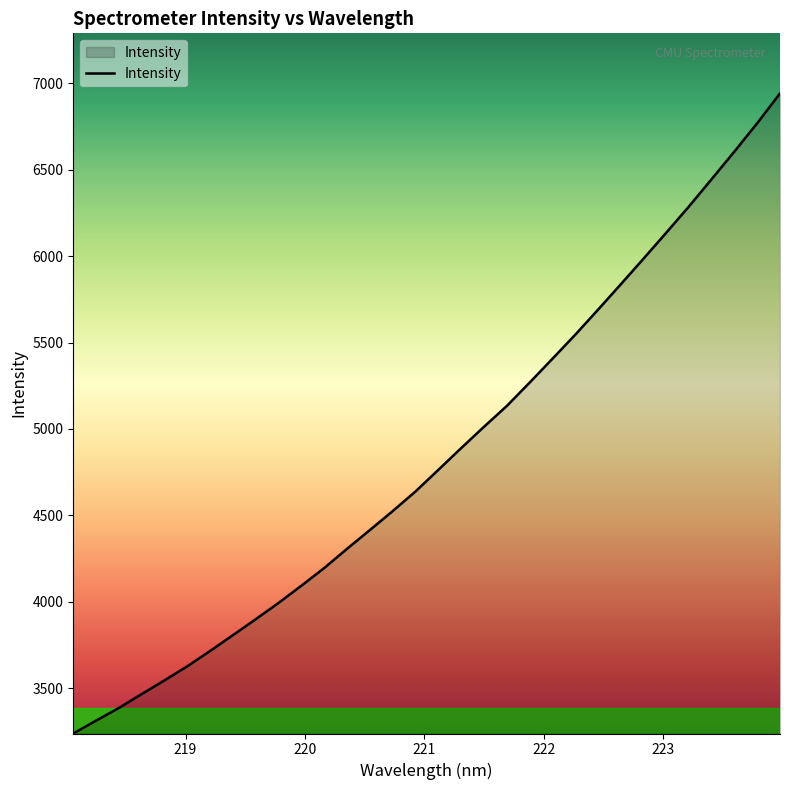

What is the difference between the maximum and minimum values?

3701.1